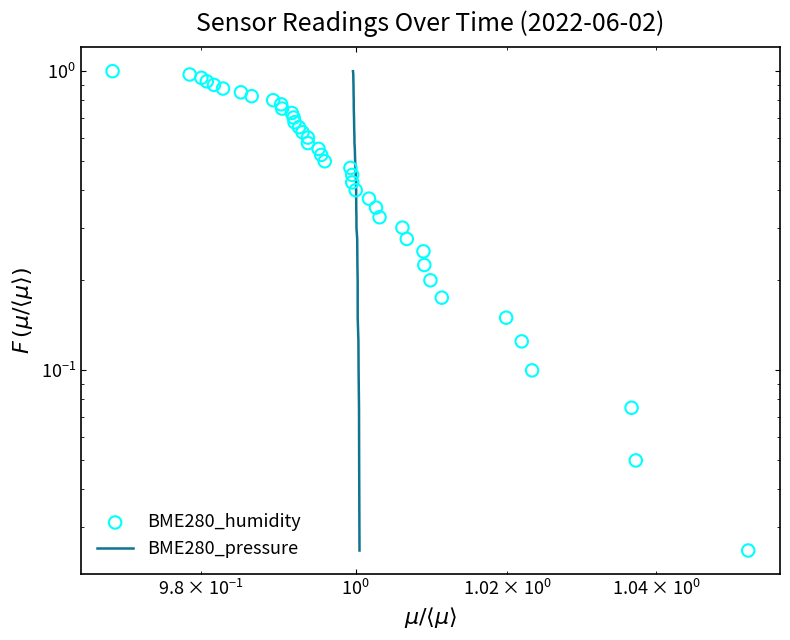

At how many categories does at least one series exceed 0?

40